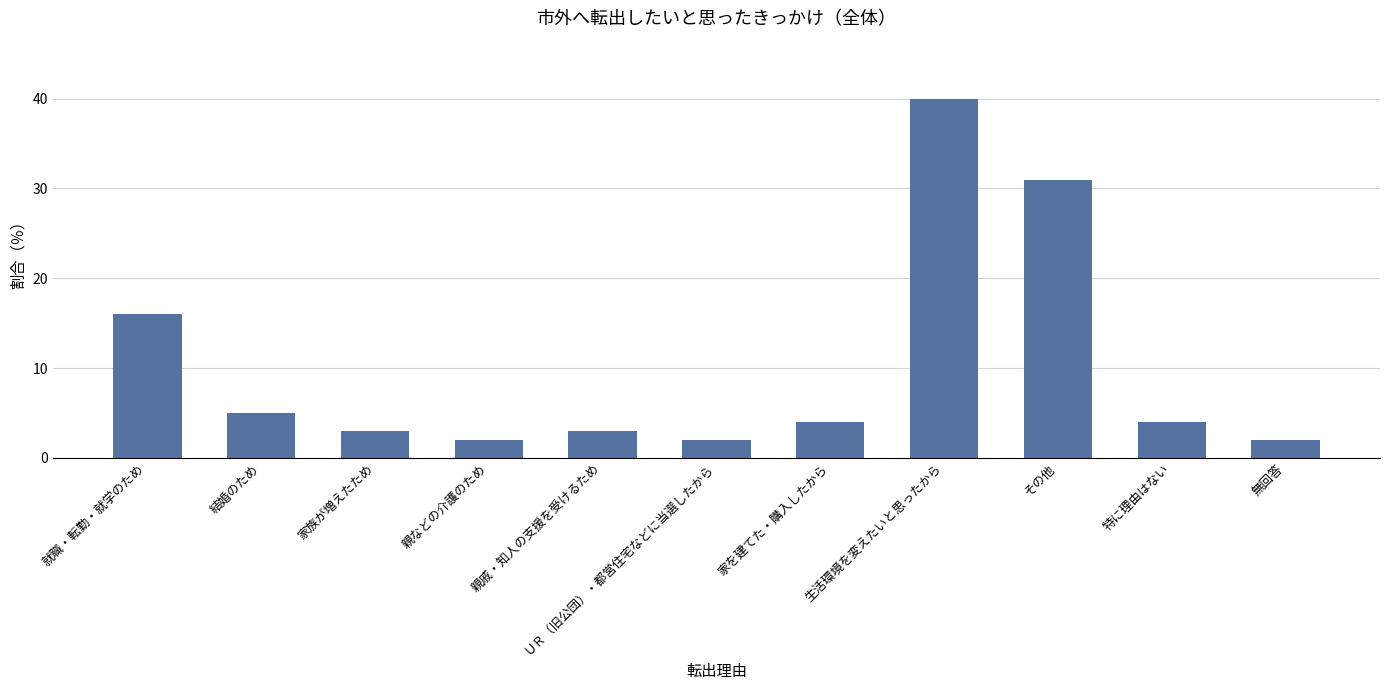

True or false: the data shows 31 at その他.

True